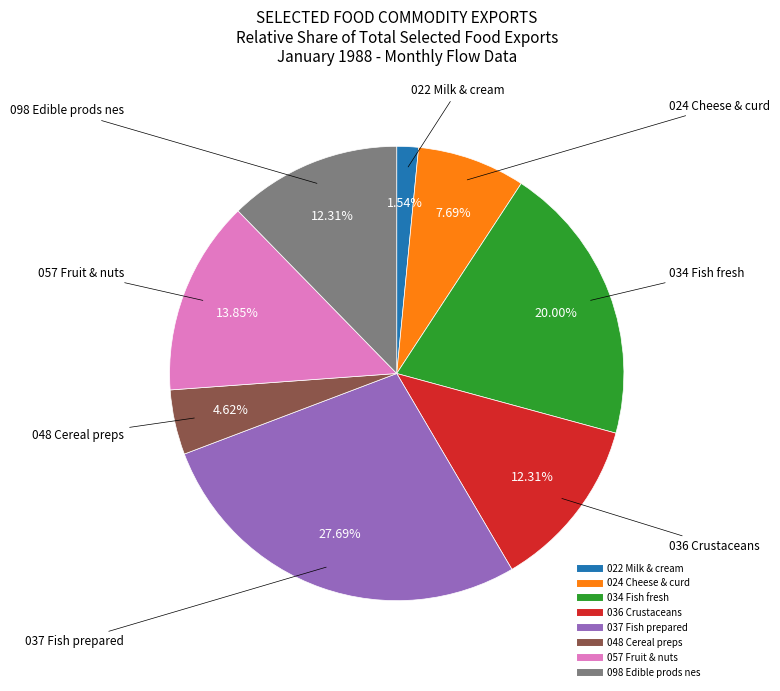

Is there a majority slice in this chart?

No